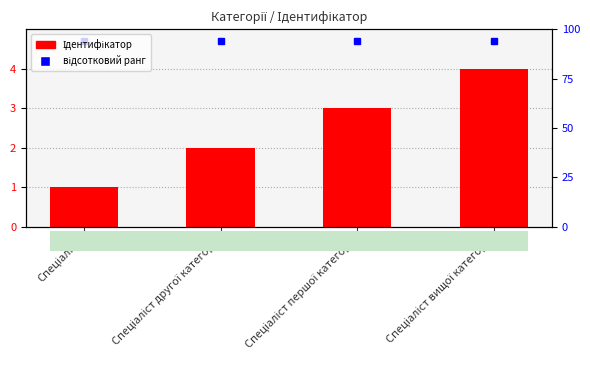

Which category has the lowest value across all series?

Спеціаліст